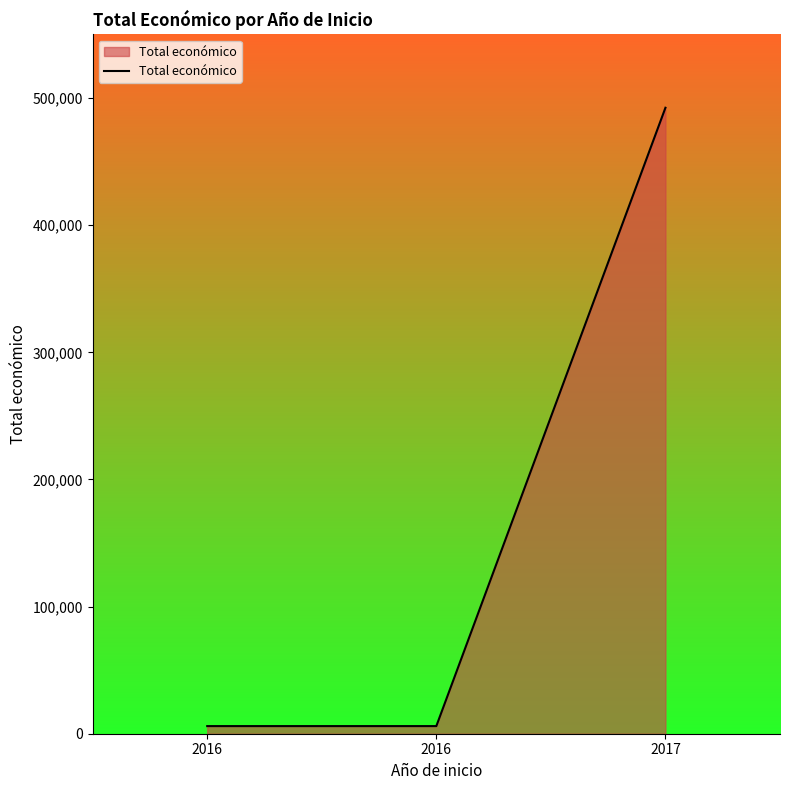

What is the value of the 3rd point from the left?

492343